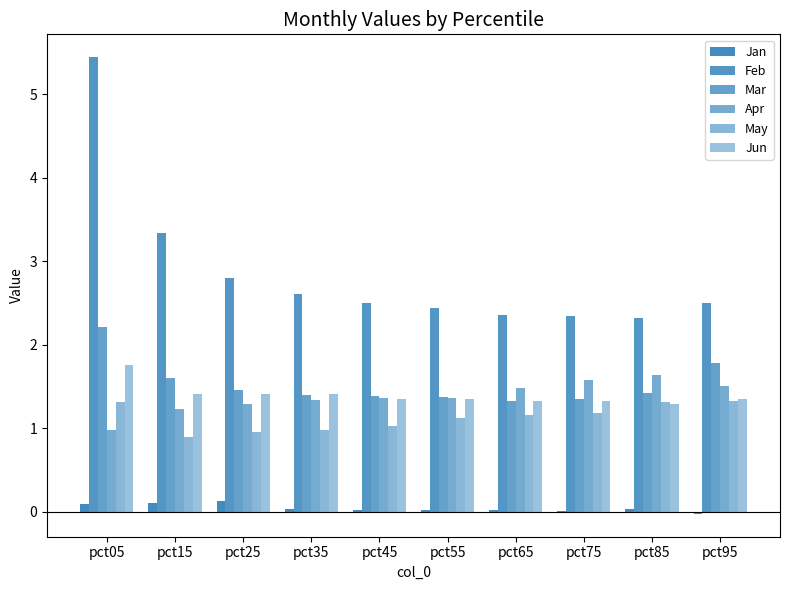

Between pct15 and pct35, which series saw the biggest shift?

Feb